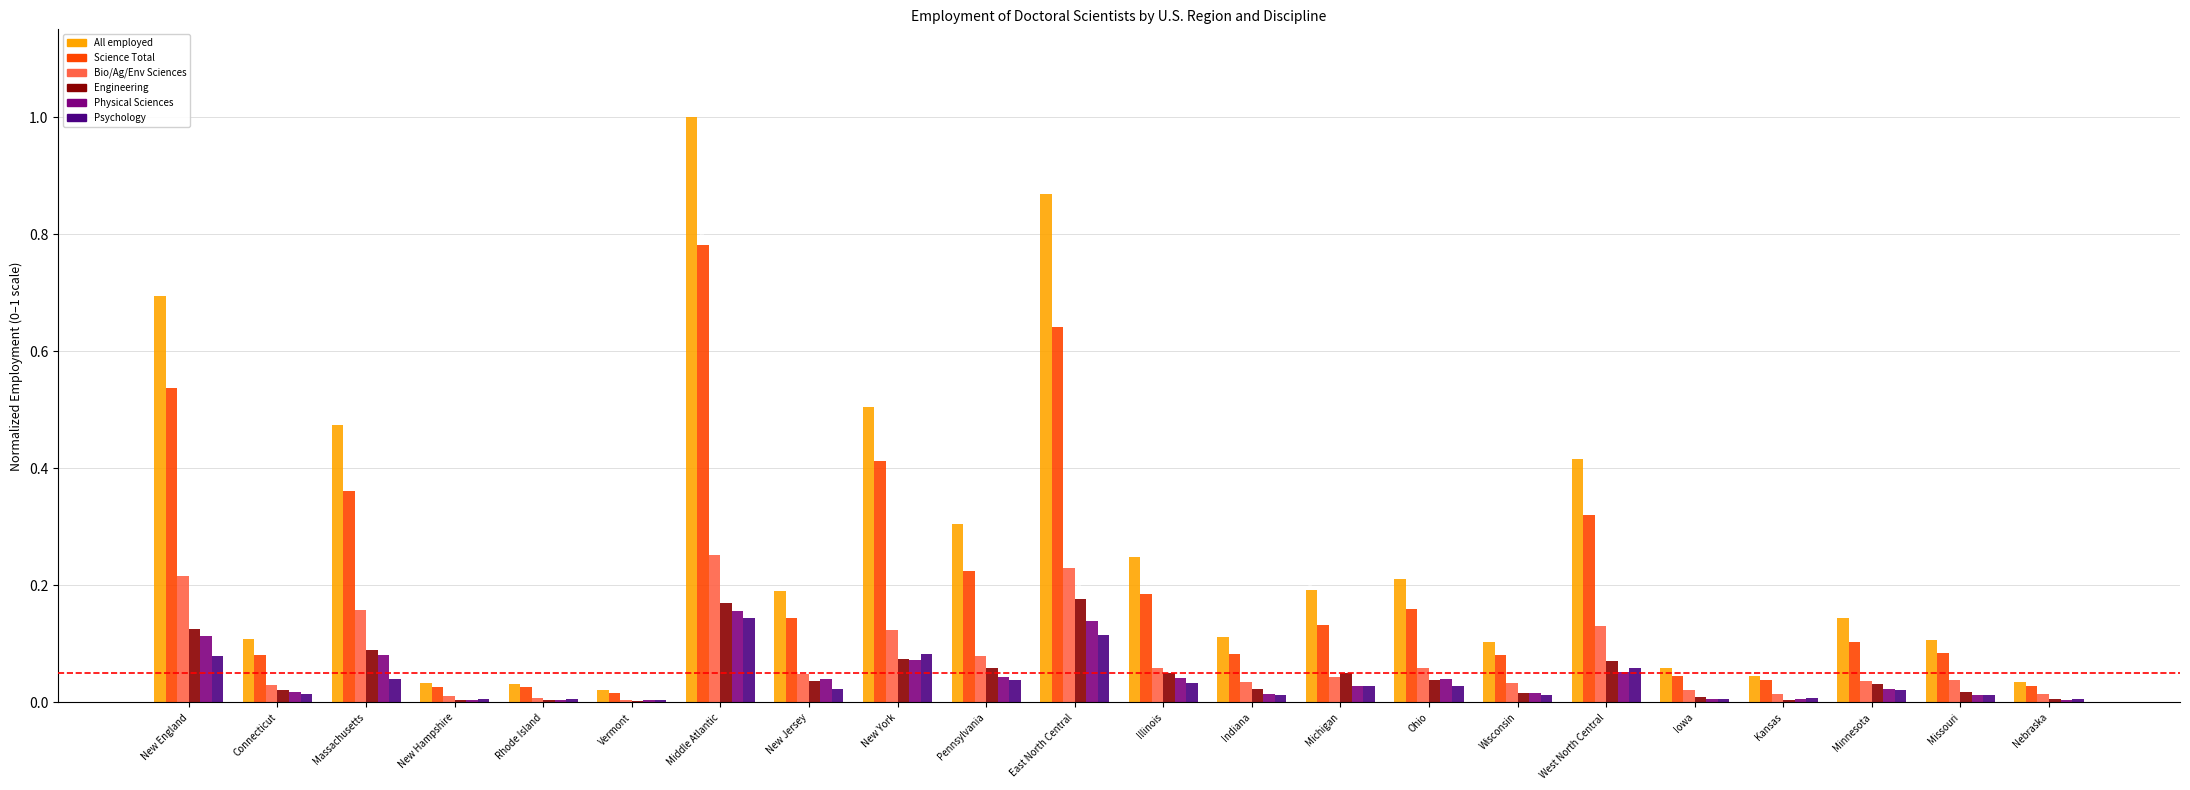

Are the bars grouped side by side (vs. stacked)?

Yes